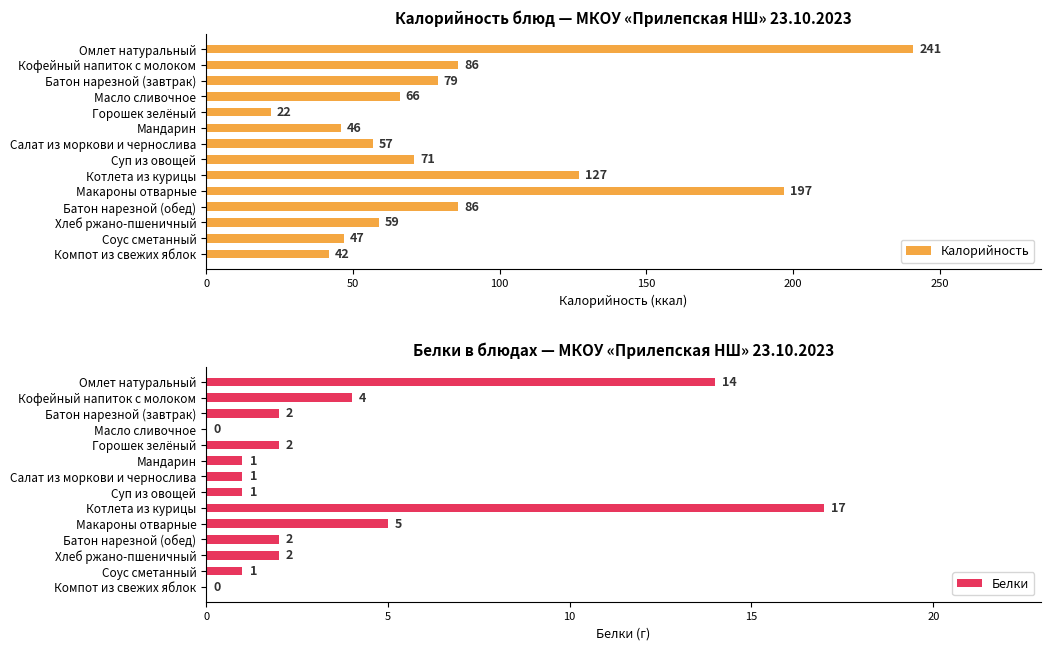

What is the difference between the second highest and minimum values in the Калорийность series?

175